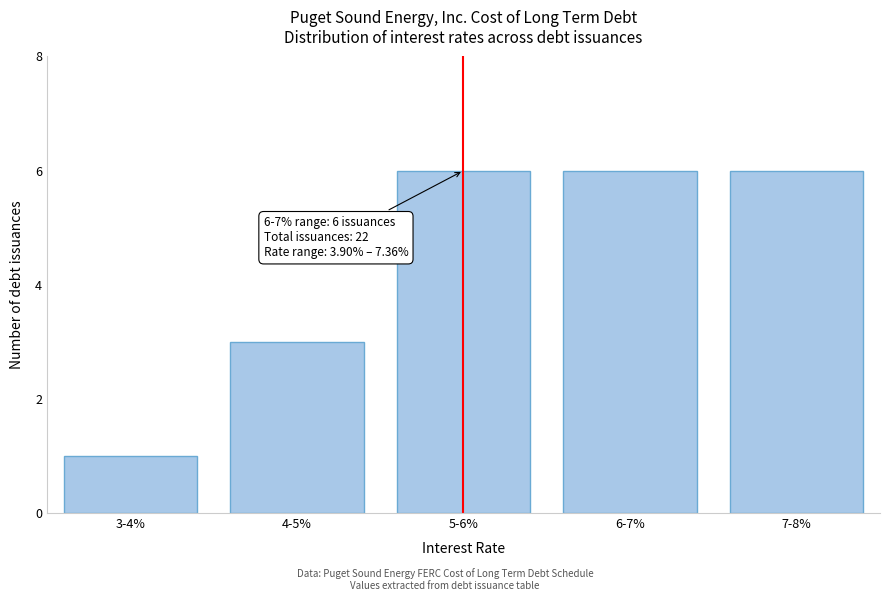

Reading right to left, list all the values displayed in this chart.

7-8%=6	6-7%=6	5-6%=6	4-5%=3	3-4%=1